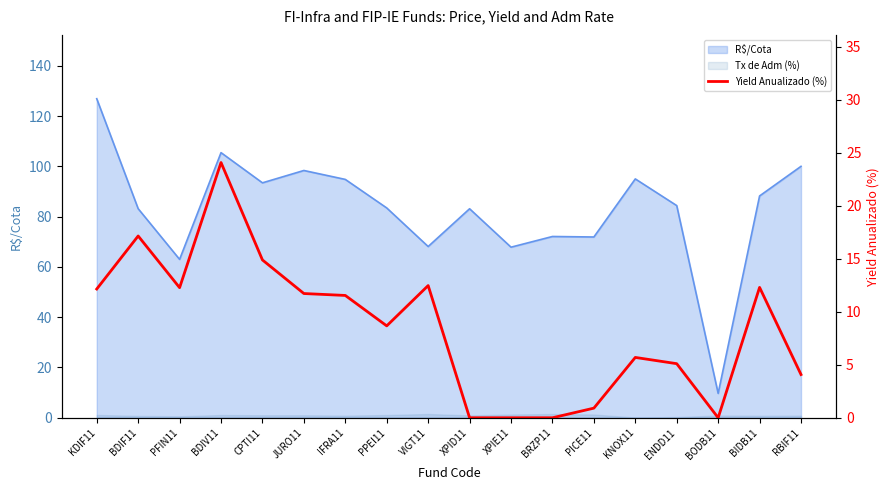

Does the chart have visible grid lines?

No